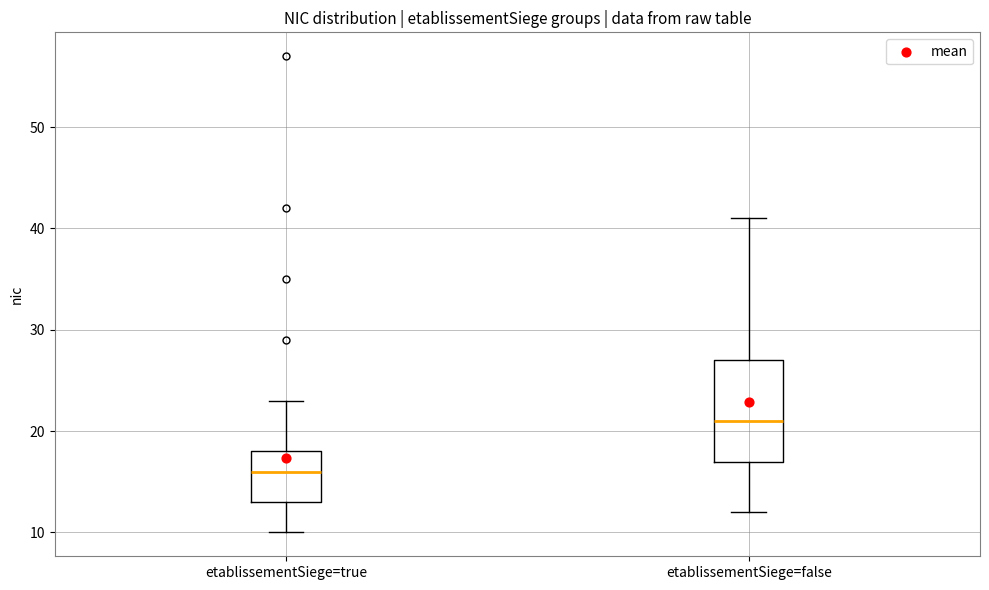

Reading left to right, transcribe this box plot: for each box, give where its median line is, the range the box spans, and where its two whiskers end, as read against the y-axis. The values are not printed on the chart, so give them approximately, as read against the axis.

etablissementSiege=true: median 16, box 13 to 18, whiskers 10 to 23
etablissementSiege=false: median 21, box 17 to 27, whiskers 12 to 41